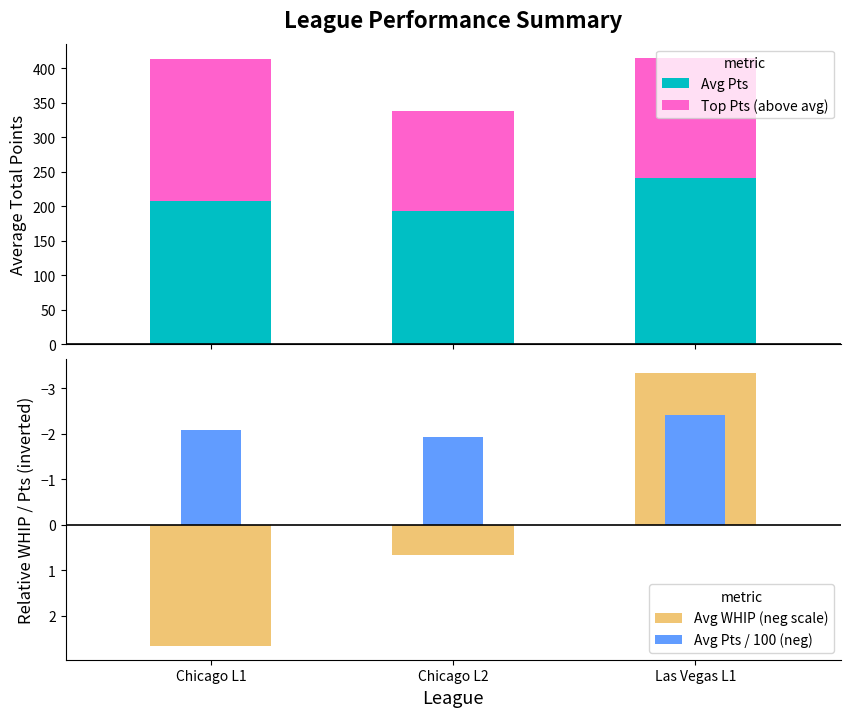

What are all the series names shown in the legend?

Avg Pts, Top Pts (above avg), Avg WHIP (neg scale), Avg Pts / 100 (neg)